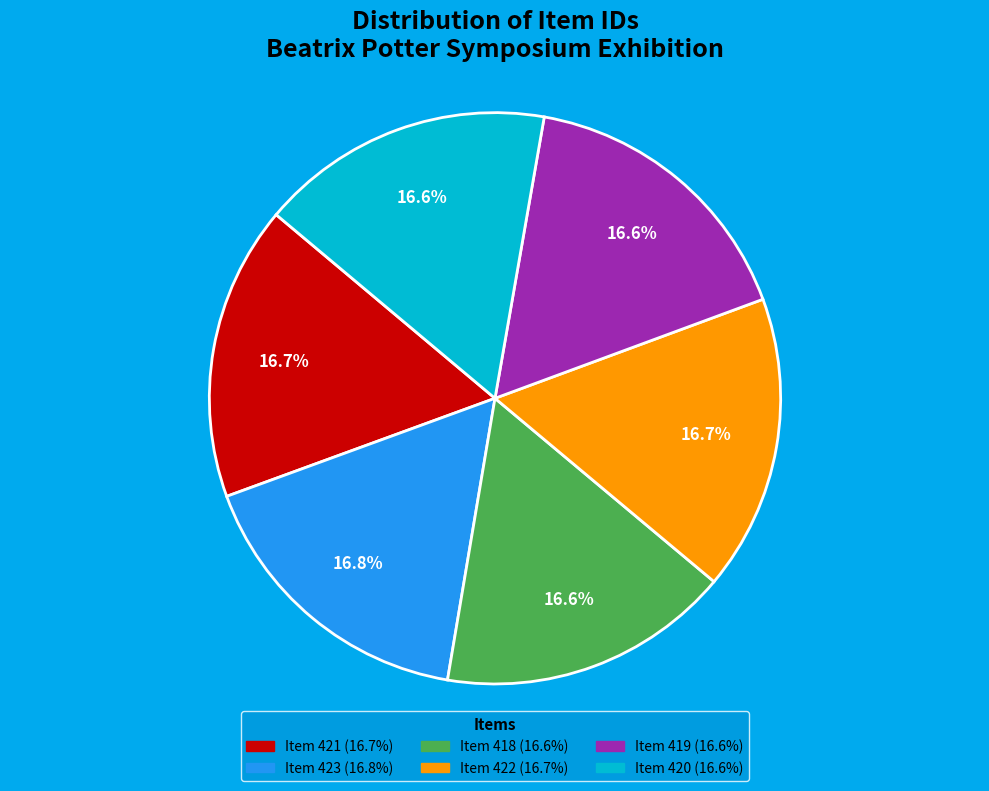

To the nearest percent, what portion does Item 421 represent?

17%